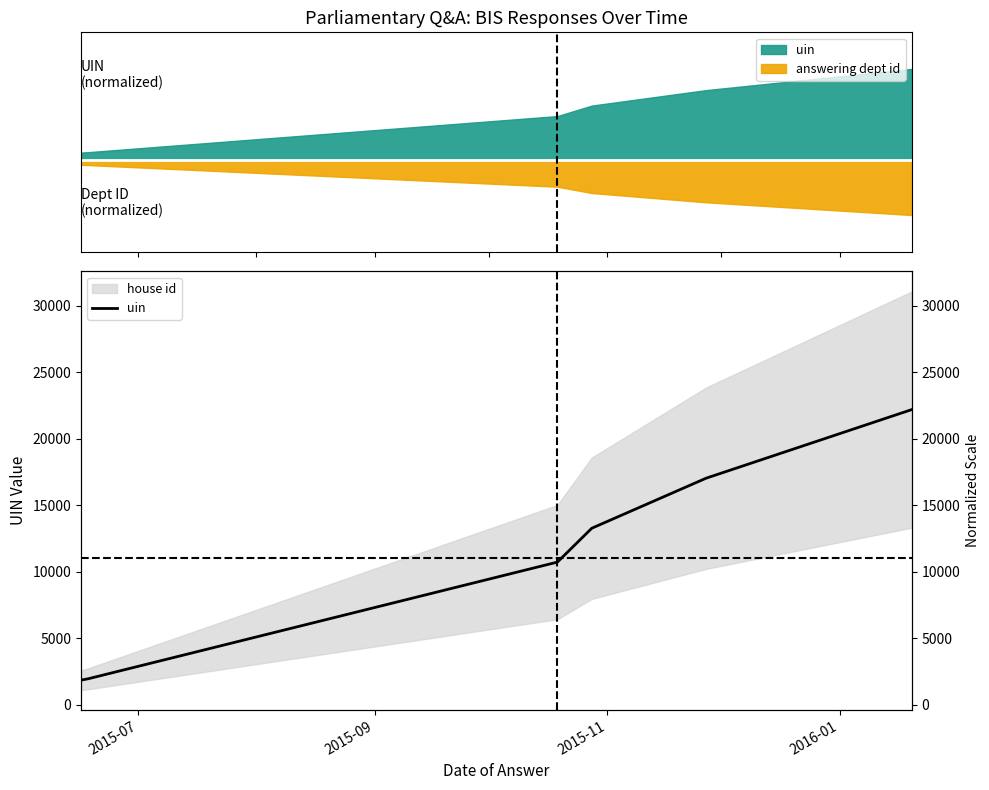

Does the chart display data point markers on the line(s)?

No